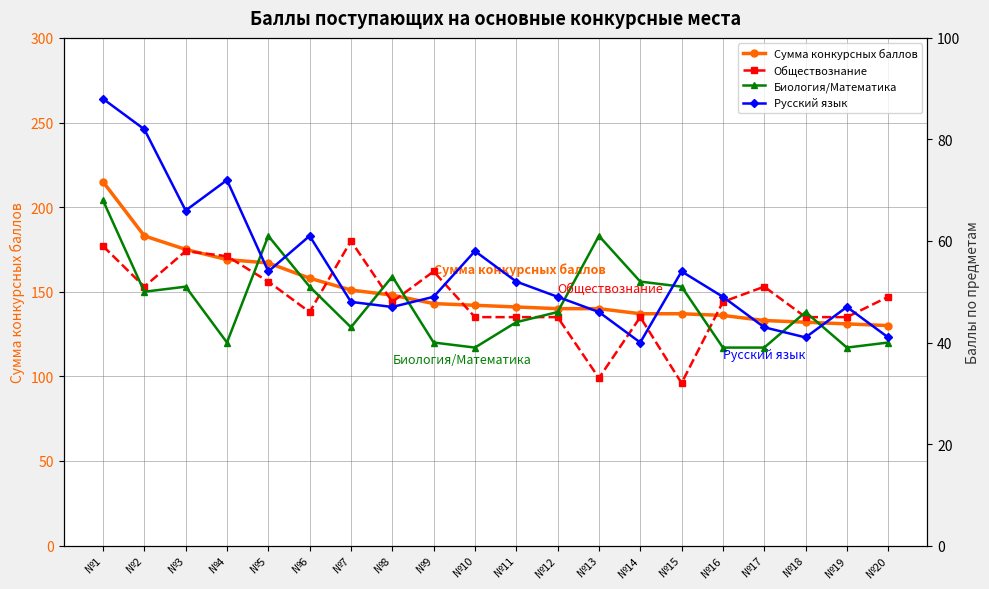

Rank the series by their maximum value, from lowest to highest.

Обществознание, Биология/Математика, Русский язык, Сумма конкурсных баллов